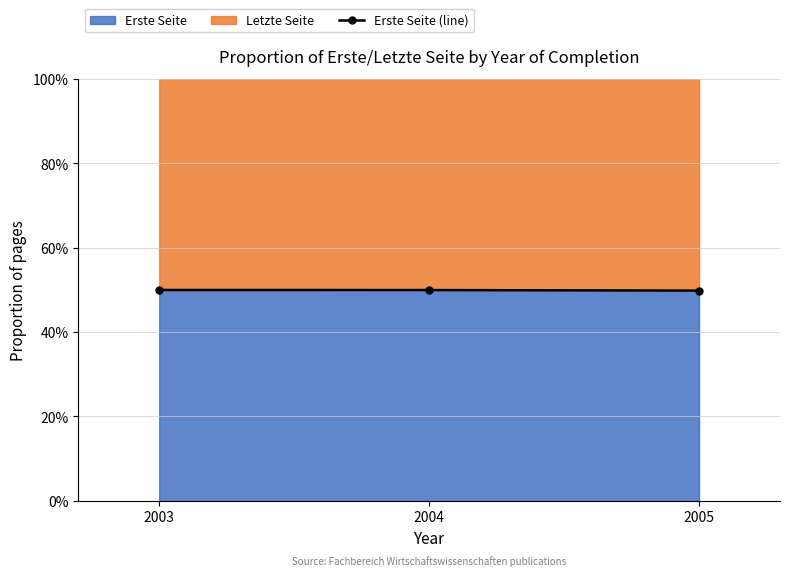

Is it true that the value at 2003 is 26.4?

False